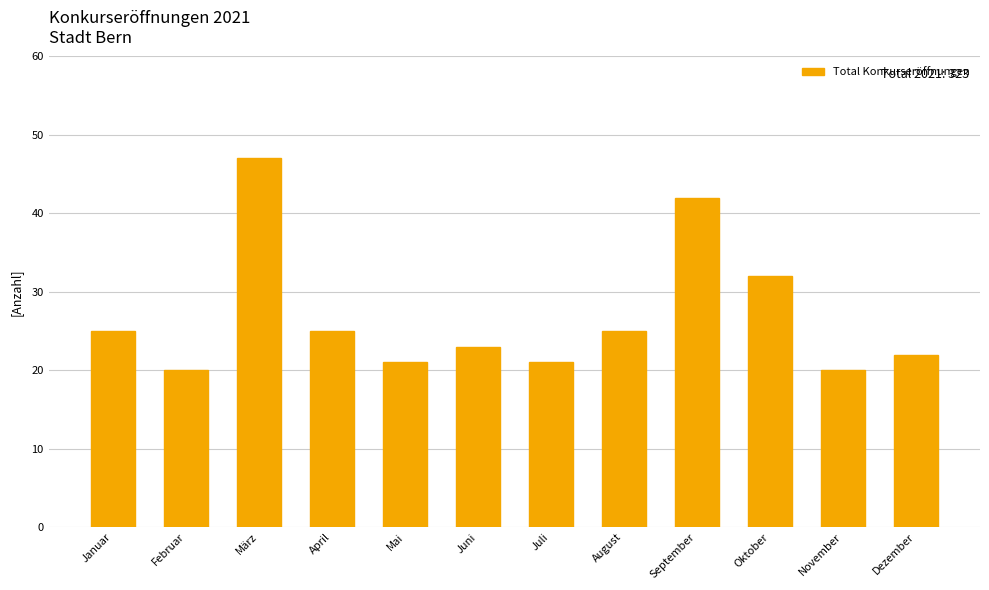

How many values are below 25?

6